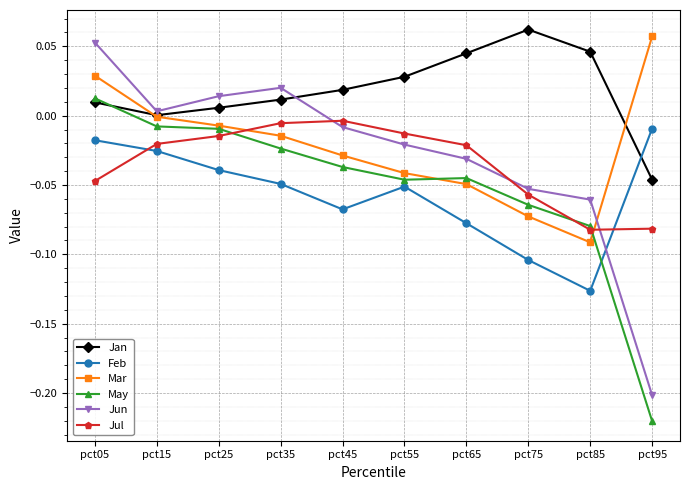

What is the spread (max minus min) of values at pct75?

0.2